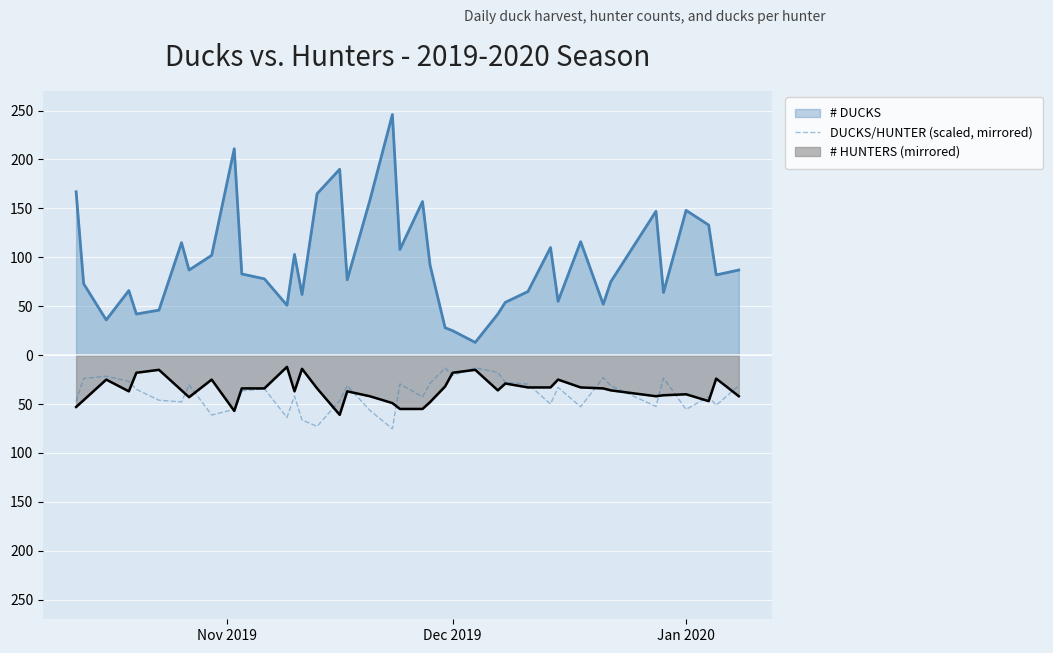

What are all the series names shown in the legend?

# DUCKS, DUCKS/HUNTER (scaled, mirrored), # HUNTERS (mirrored)